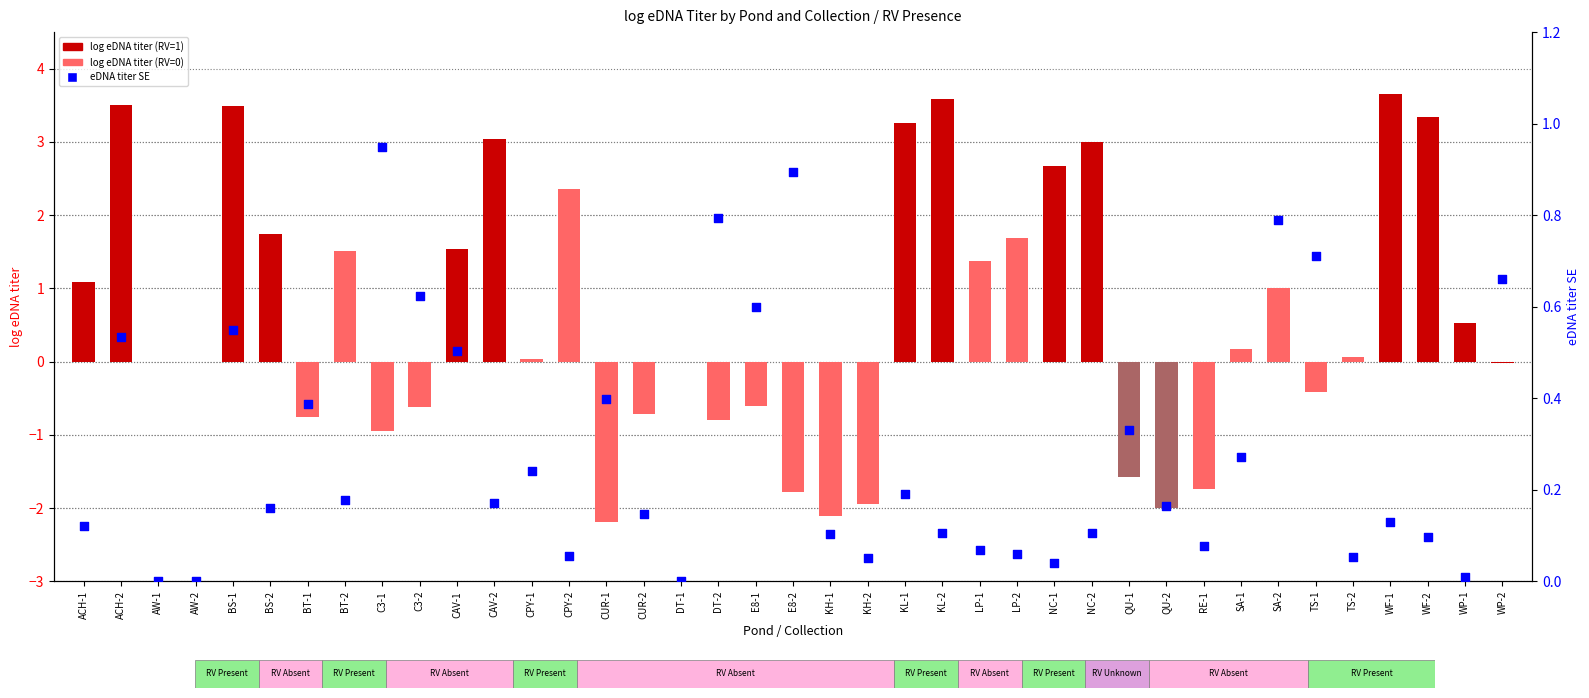

Which series has the largest total across all categories?

log eDNA titer